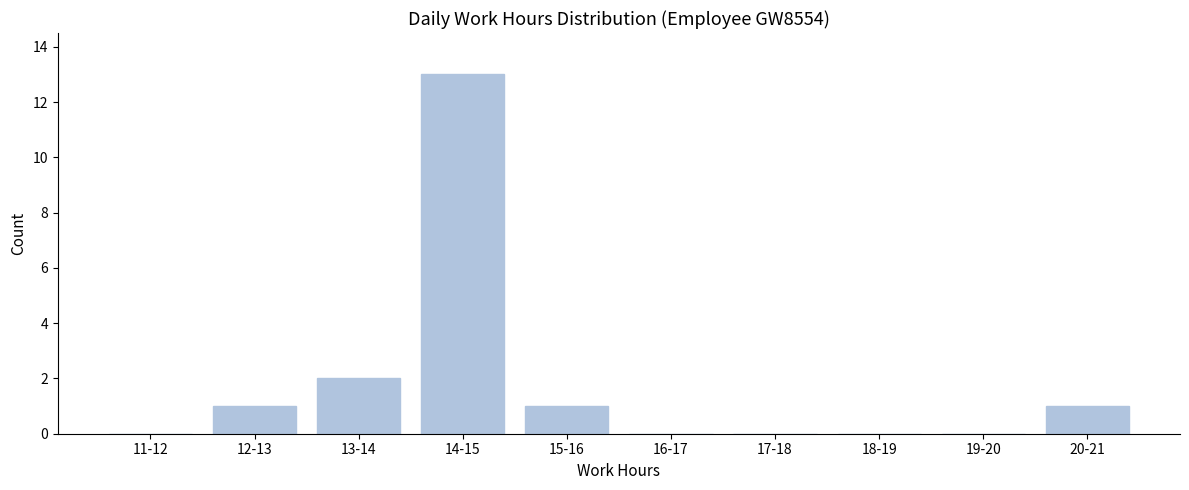

Reading left to right, extract all data points from this chart.

11-12=0	12-13=1	13-14=2	14-15=13	15-16=1	16-17=0	17-18=0	18-19=0	19-20=0	20-21=1